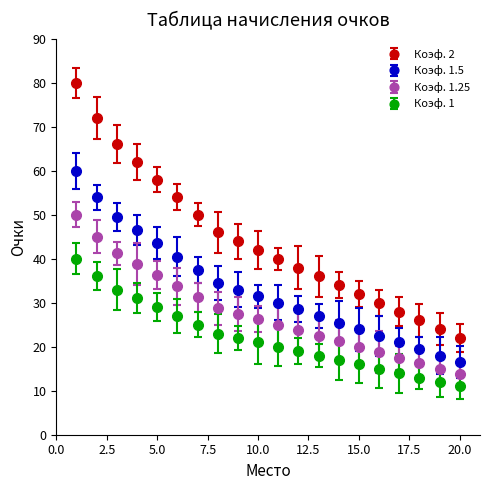

Which series has the widest spread of values?

Коэф. 2